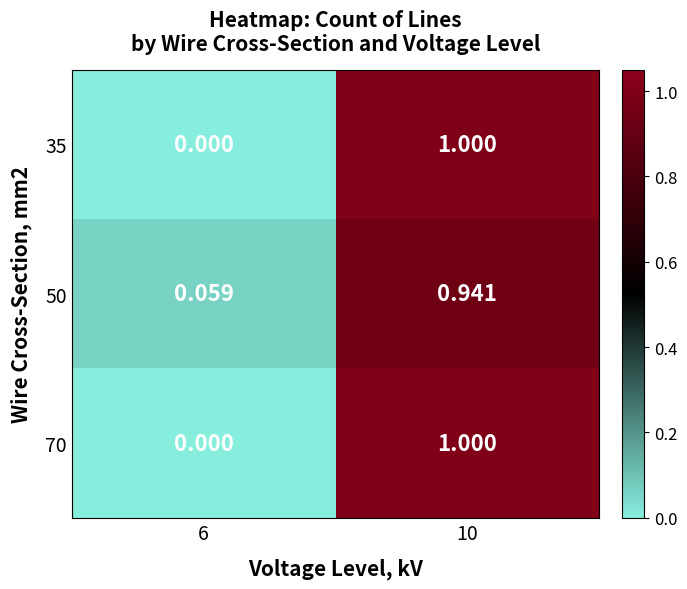

Is the value of 35 at 10 greater than the value of 70 at 6?

Yes